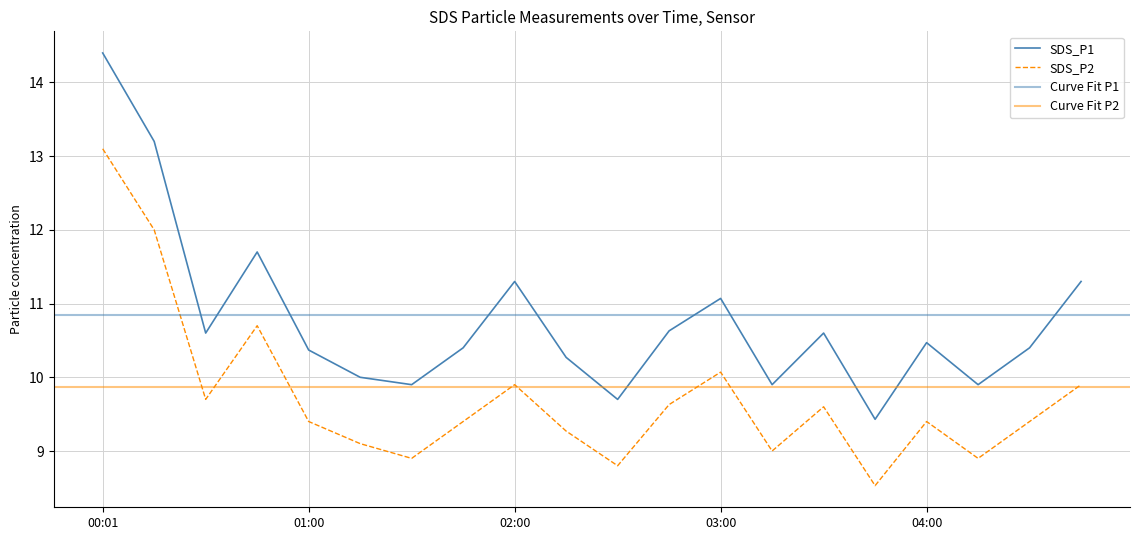

How many data points in SDS_P1 are above 10?

14